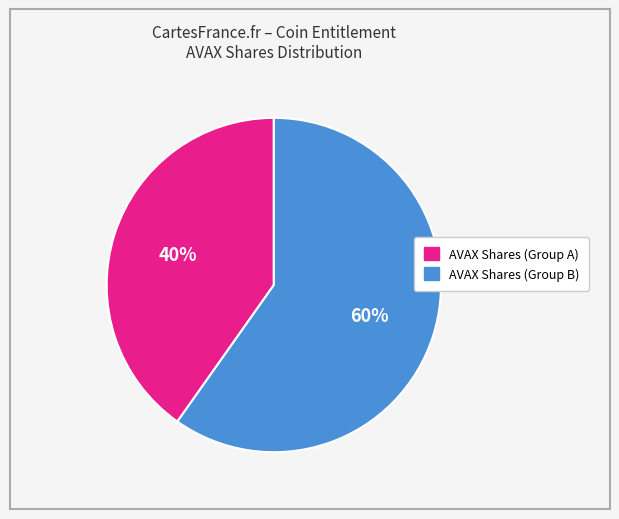

To the nearest percent, what is the difference between the largest and smallest slice percentages?

20%